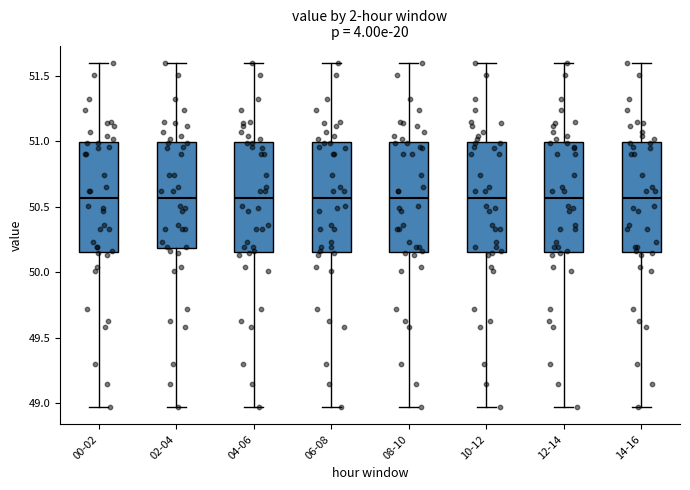

Reading left to right, read every box against the y-axis: the position of its median line, the range the box covers, and the ends of its whiskers. The values are not printed on the chart, so give them approximately, as read against the axis.

00-02: median 50.55, box 50.15 to 51.00, whiskers 48.95 to 51.60
02-04: median 50.55, box 50.20 to 51.00, whiskers 48.95 to 51.60
04-06: median 50.55, box 50.15 to 51.00, whiskers 48.95 to 51.60
06-08: median 50.55, box 50.15 to 51.00, whiskers 48.95 to 51.60
08-10: median 50.55, box 50.15 to 51.00, whiskers 48.95 to 51.60
10-12: median 50.55, box 50.15 to 51.00, whiskers 48.95 to 51.60
12-14: median 50.55, box 50.15 to 51.00, whiskers 48.95 to 51.60
14-16: median 50.55, box 50.15 to 51.00, whiskers 48.95 to 51.60